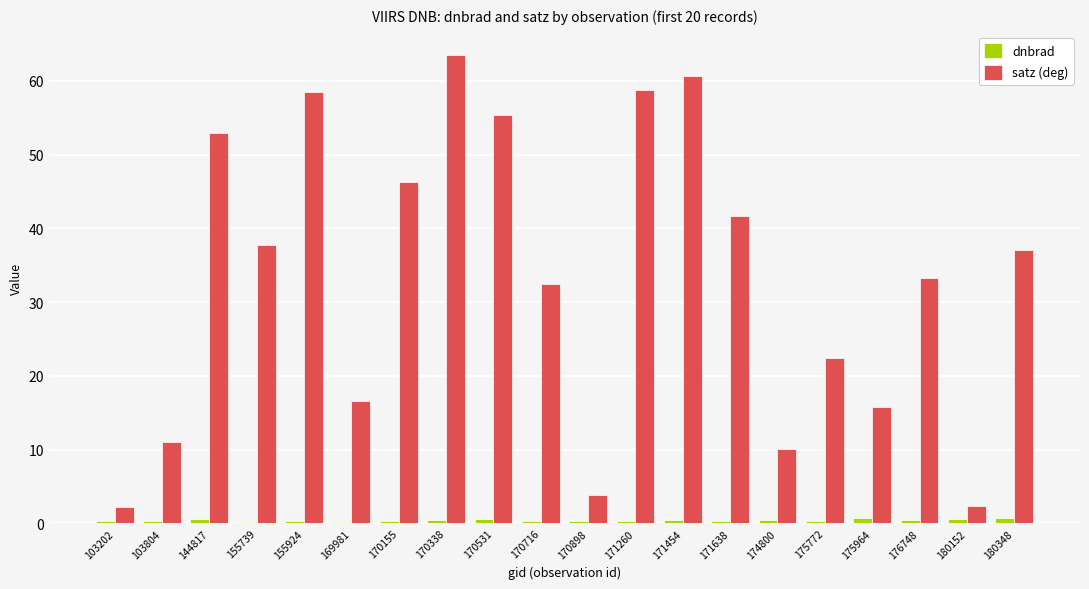

Which category has the highest value in the satz (deg) series?

170338